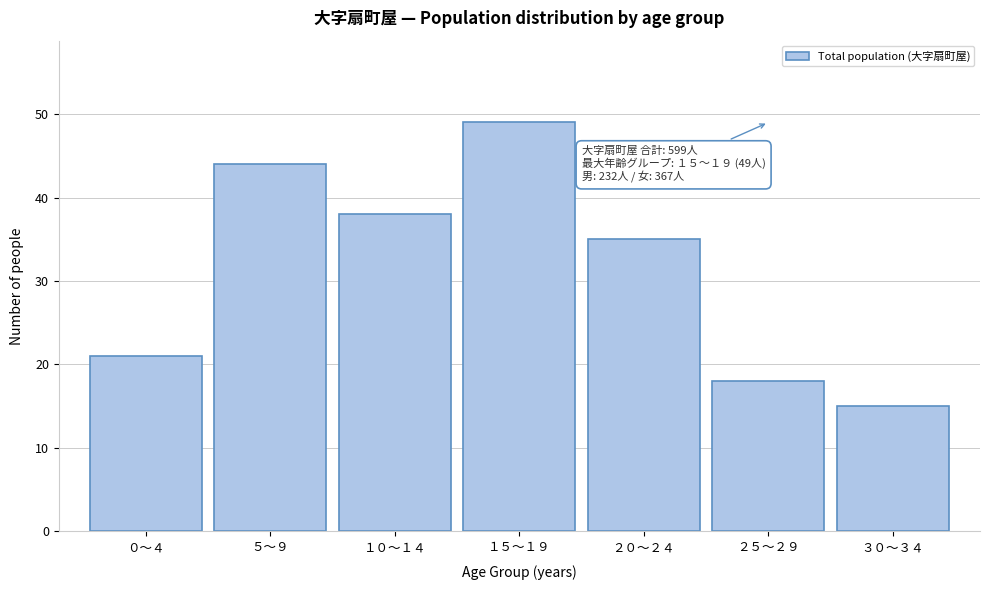

Reading left to right, what are all the values shown in this chart?

21	44	38	49	35	18	15